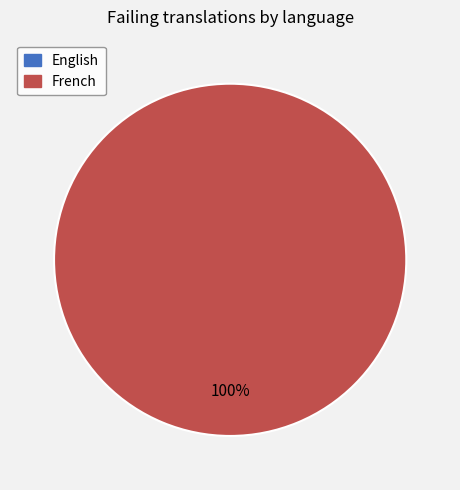

Rank the categories by value from lowest to highest.

English, French